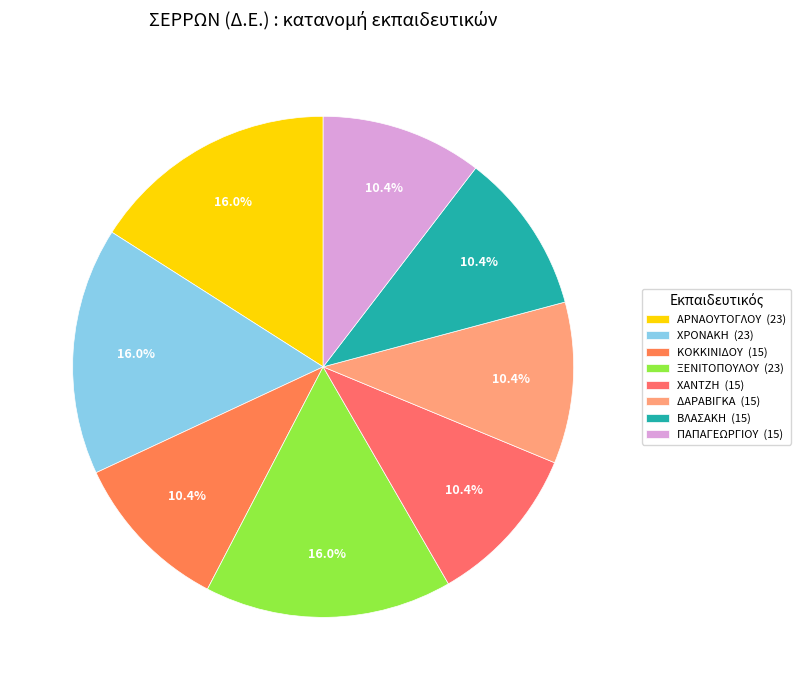

Is there a majority slice in this chart?

No